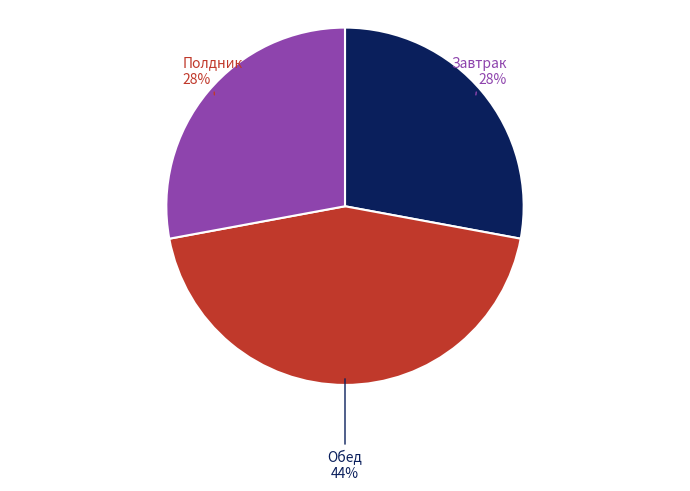

Is there any slice that represents more than half of the pie?

No